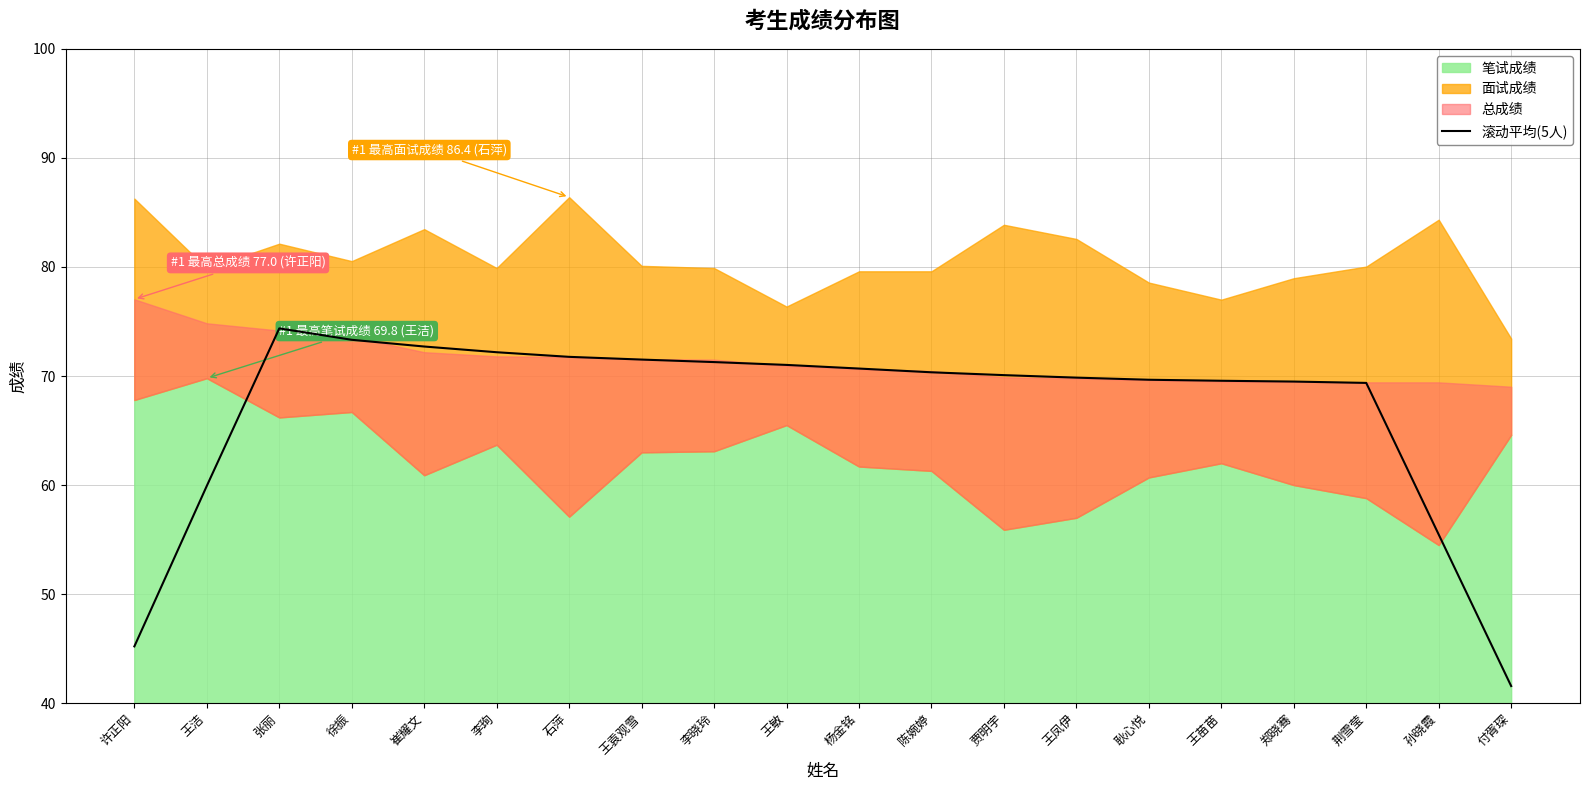

Count the number of values greater than 70.

11